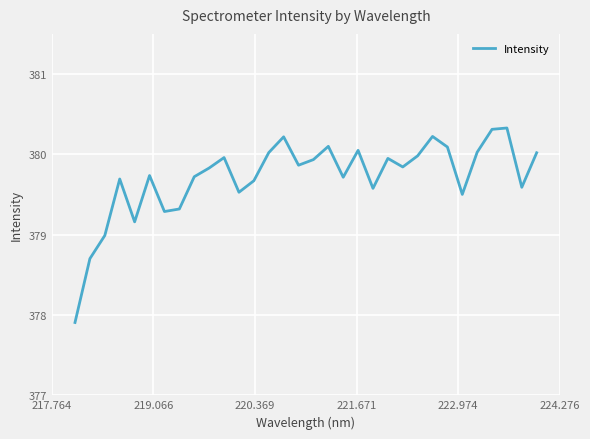

What is the difference between the maximum and minimum values?

2.4